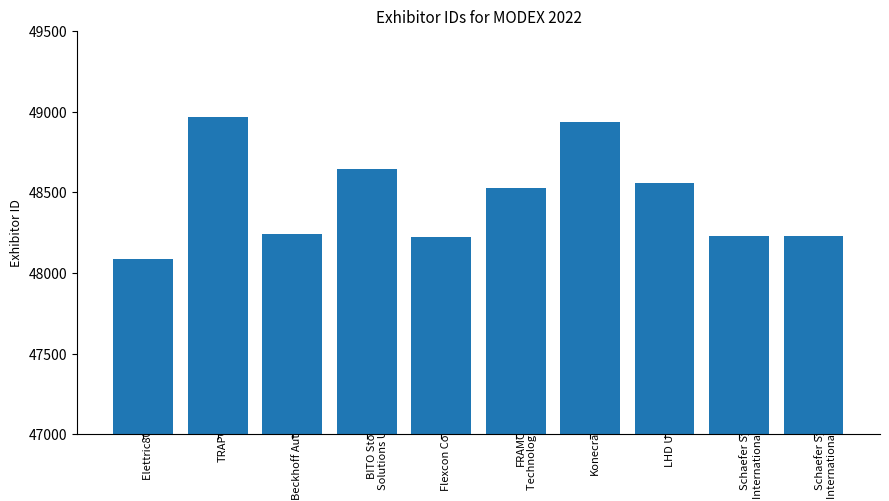

How many bars are there in total?

10